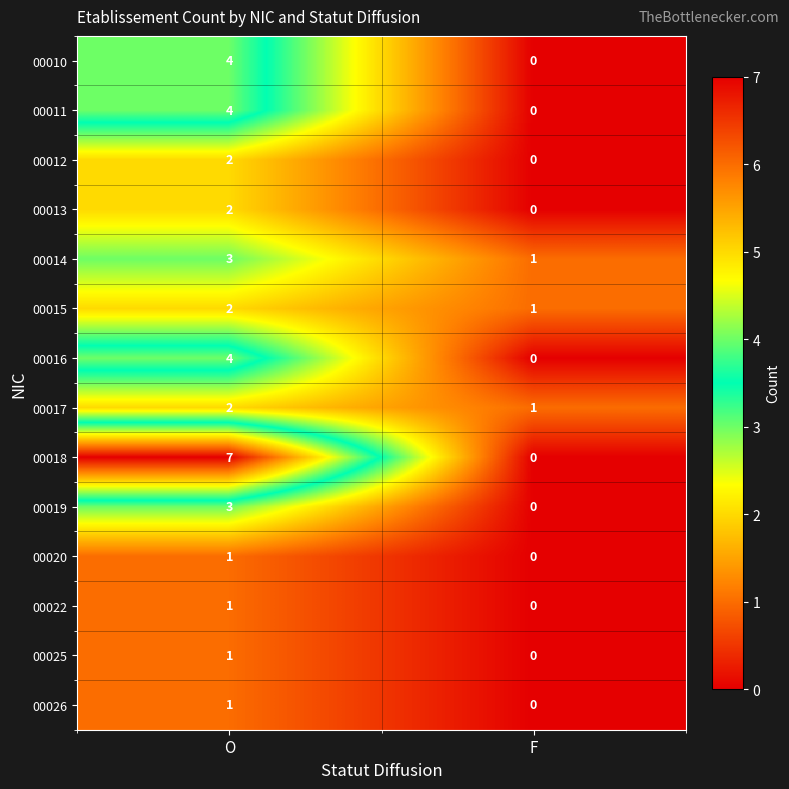

Which category has the highest value across all series?

O